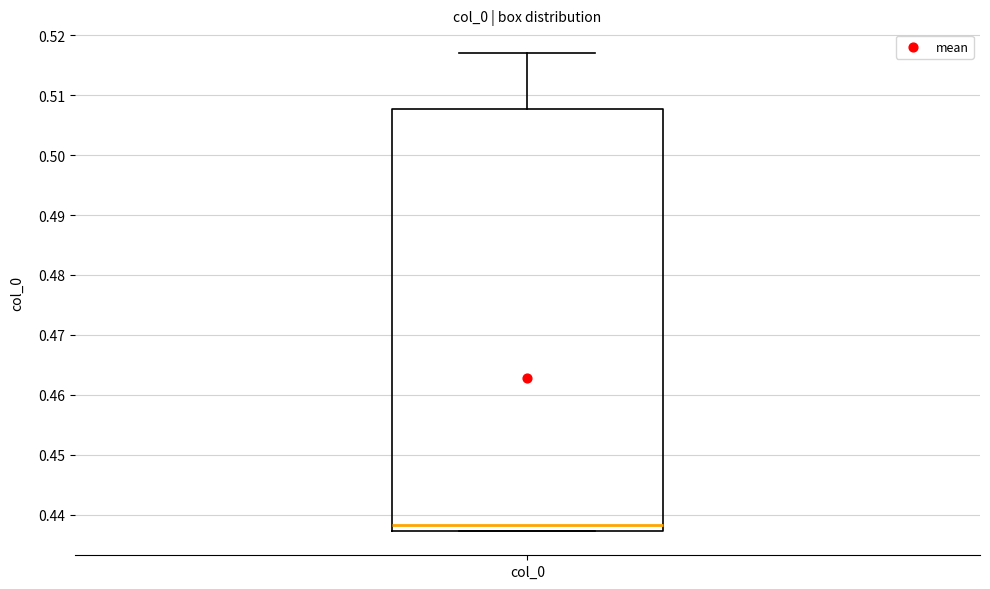

Transcribe this box plot: give where the median line is, the range the box spans, and where the two whiskers end, as read against the y-axis. The values are not printed on the chart, so give them approximately, as read against the axis.

median 0.438, box 0.437 to 0.508, whiskers 0.437 to 0.517